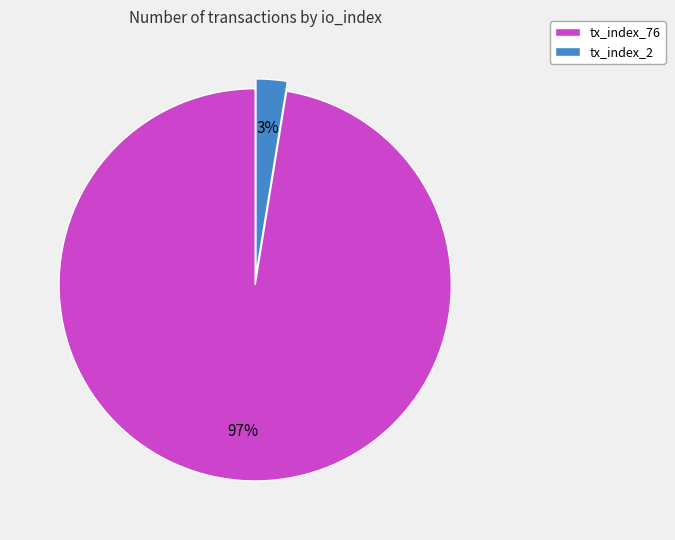

Is it true that tx_index_2 is 3% of the pie?

True